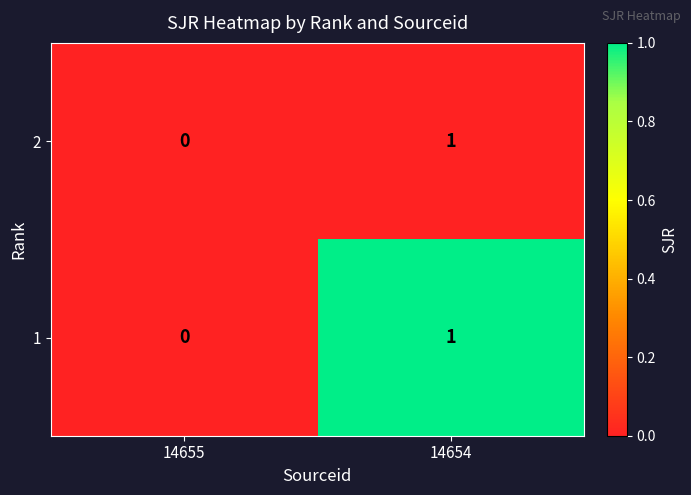

At which category is the sum across all series the highest?

14654